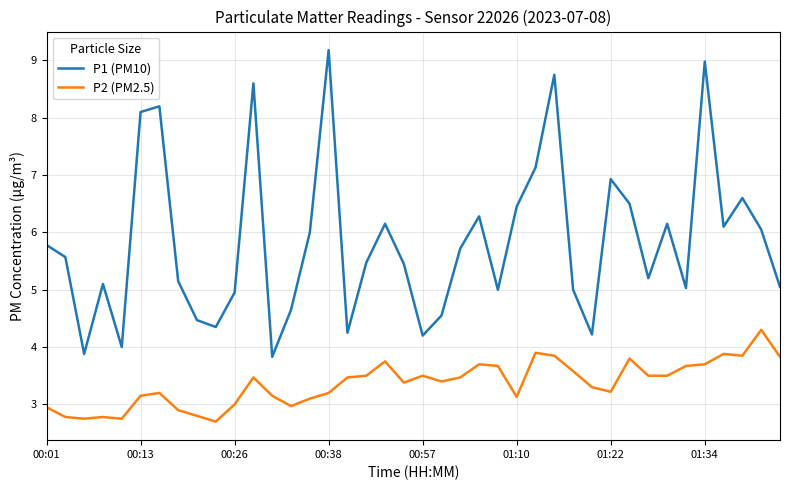

What is the difference between the maximum and minimum values in the P2 (PM2.5) series?

1.6